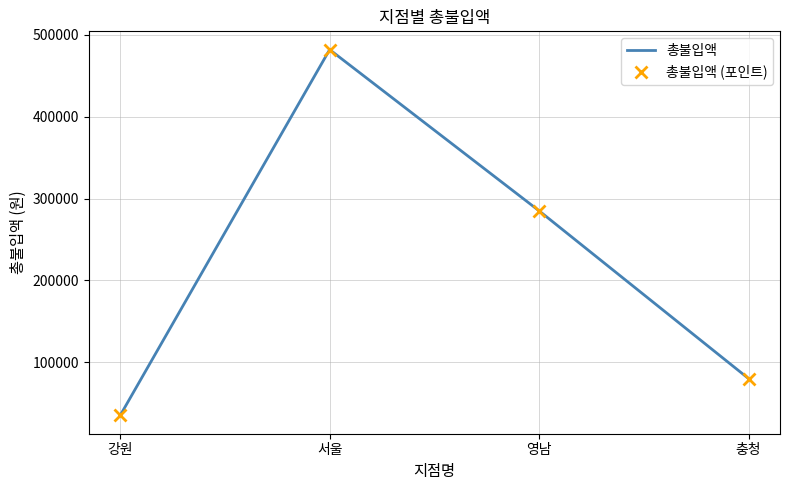

Rank the categories by 총불입액 value from highest to lowest.

서울, 영남, 충청, 강원